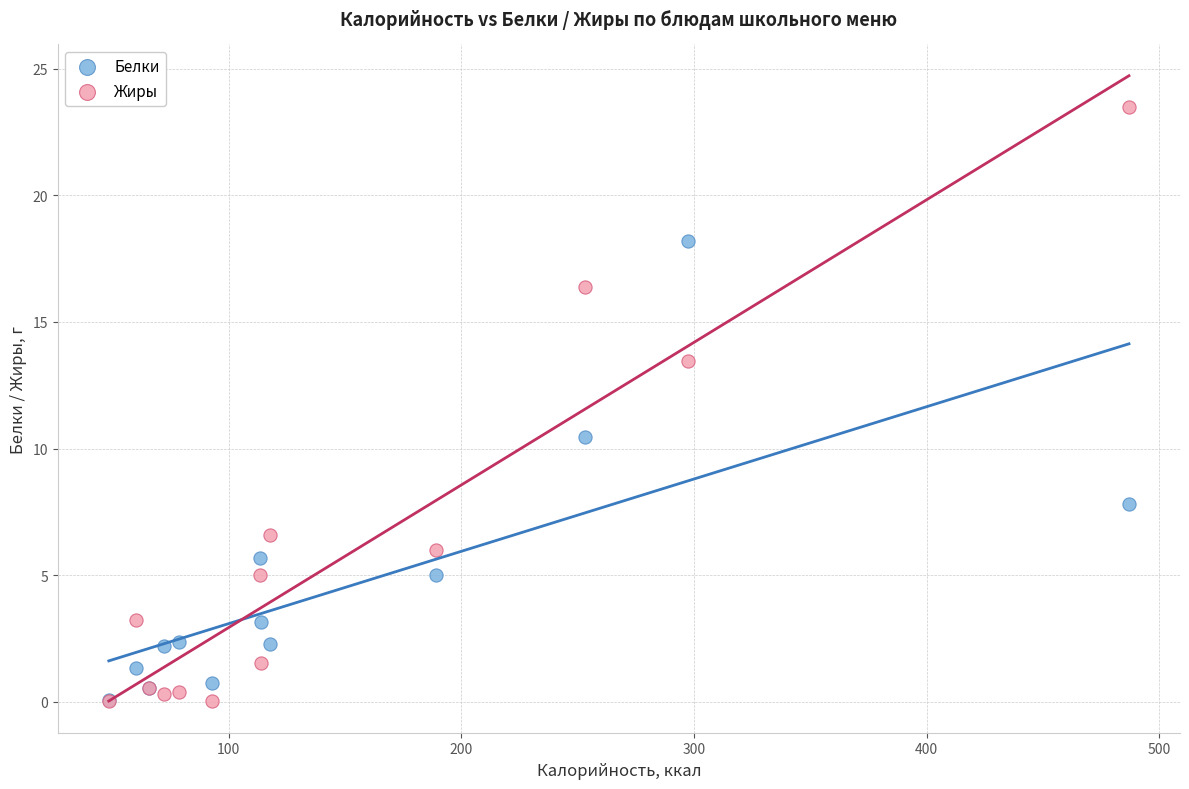

Which series has the widest spread of Y values?

Жиры